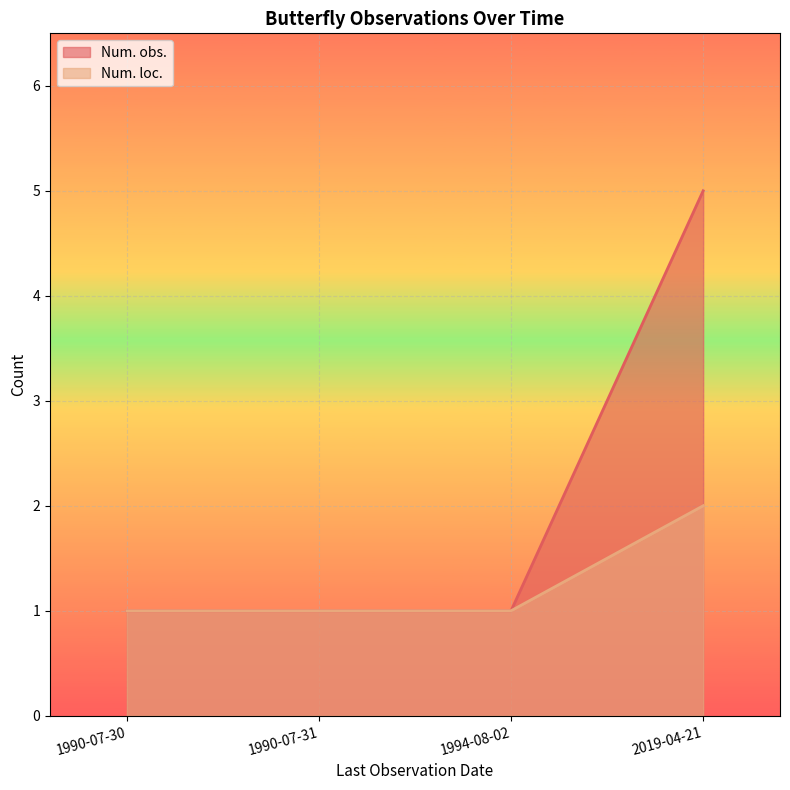

What position from the right is 1994-08-02?

2